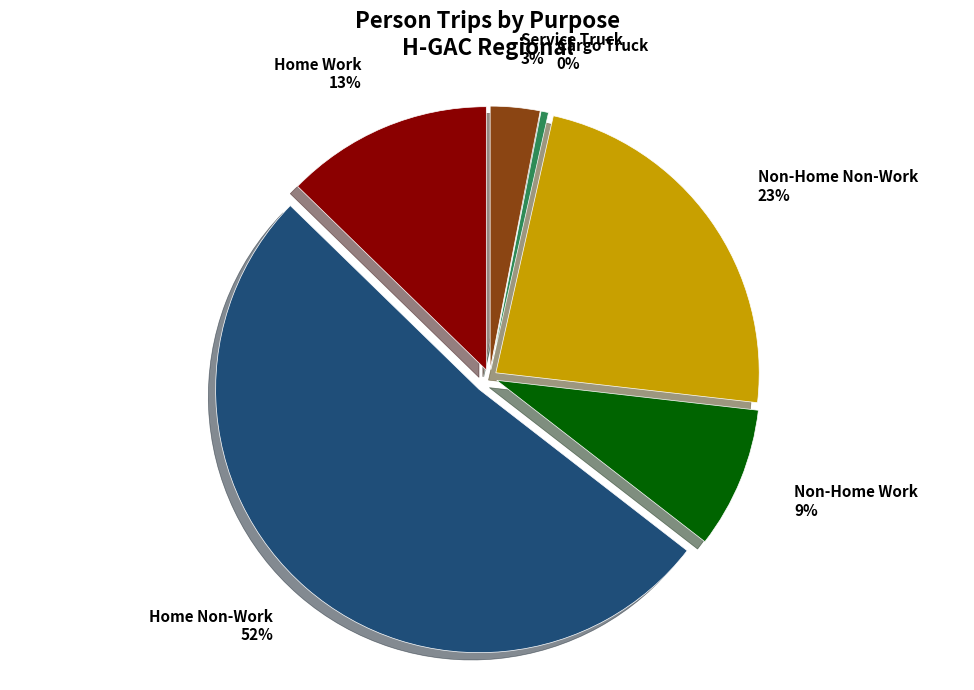

How many segments does this pie chart have?

6